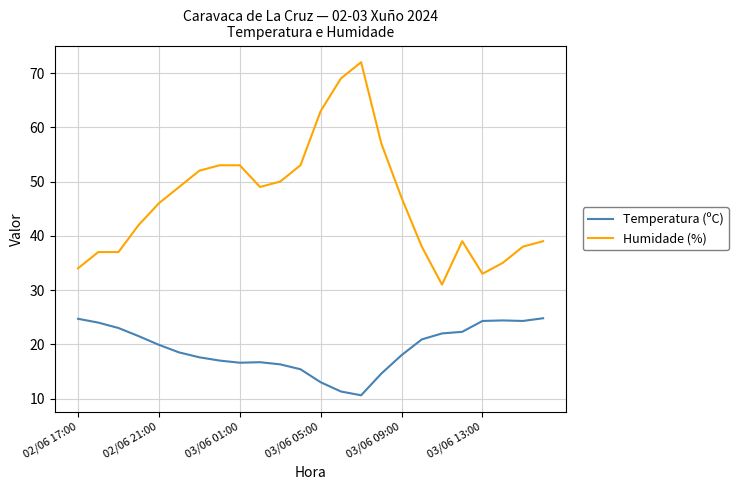

What is the minimum value shown in the chart?

10.6